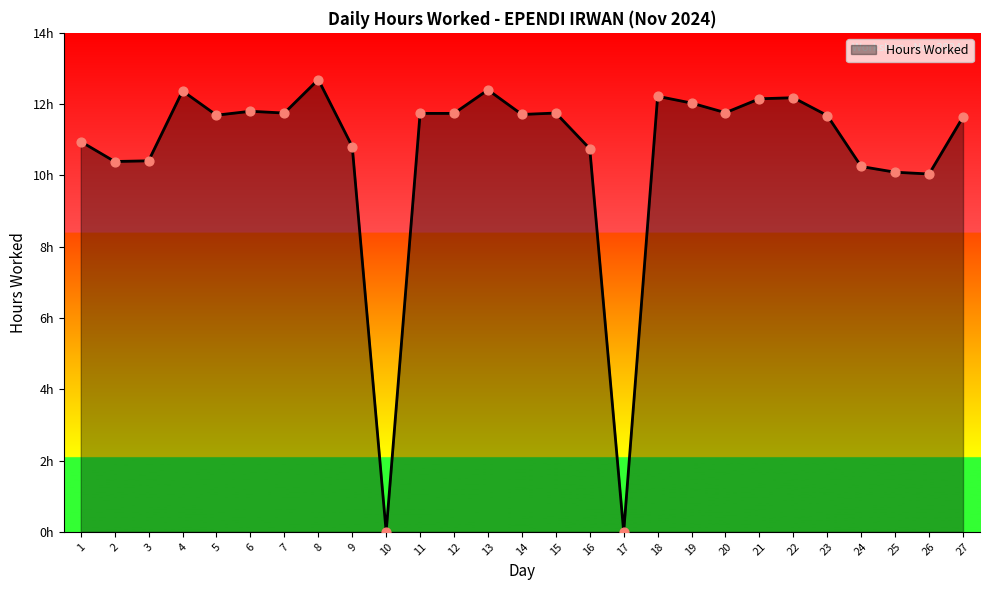

Does the chart have visible grid lines?

No